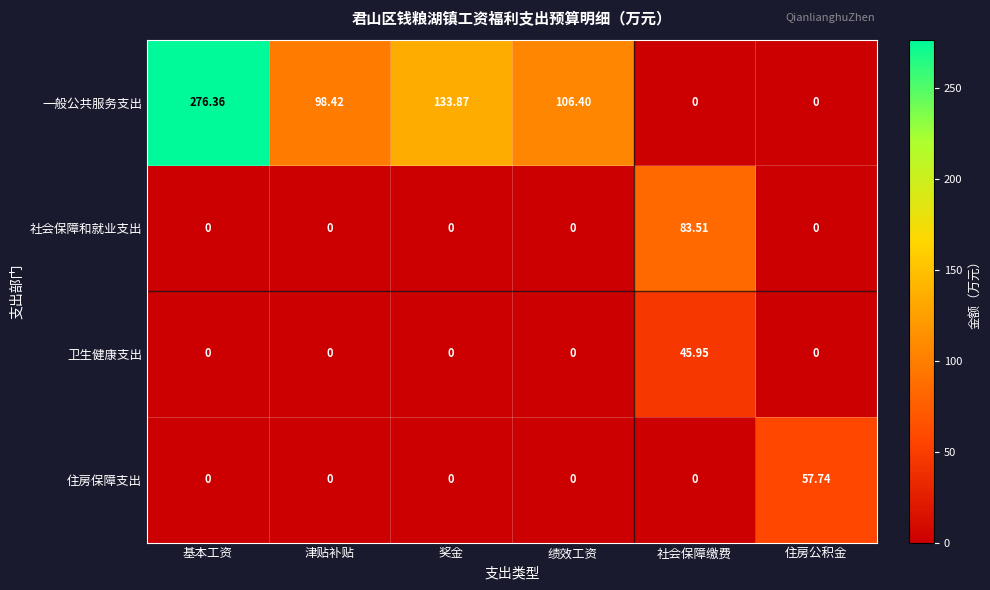

Which series has the largest total across all categories?

一般公共服务支出